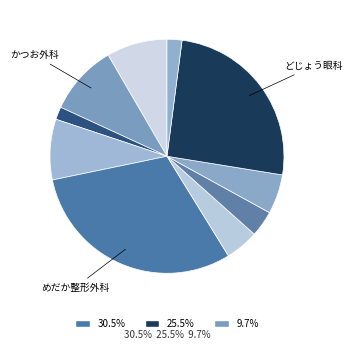

How many slices are in this pie chart?

10